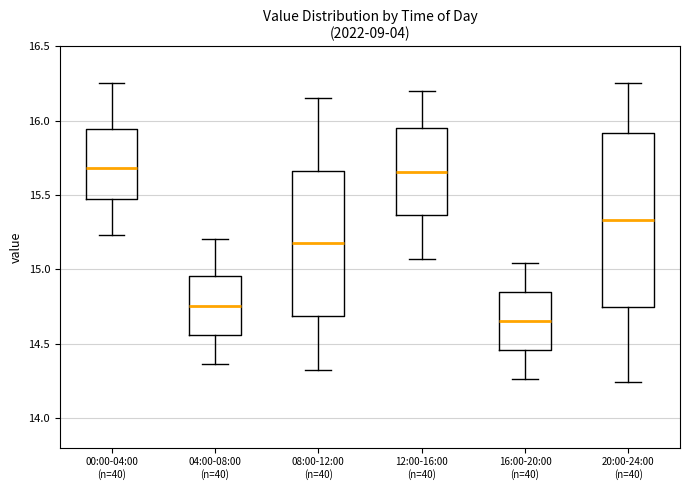

Where does the median line of the box for 08:00-12:00 (n=40) sit on the y-axis? The values are not printed on the chart, so give them approximately, as read against the axis.

15.20